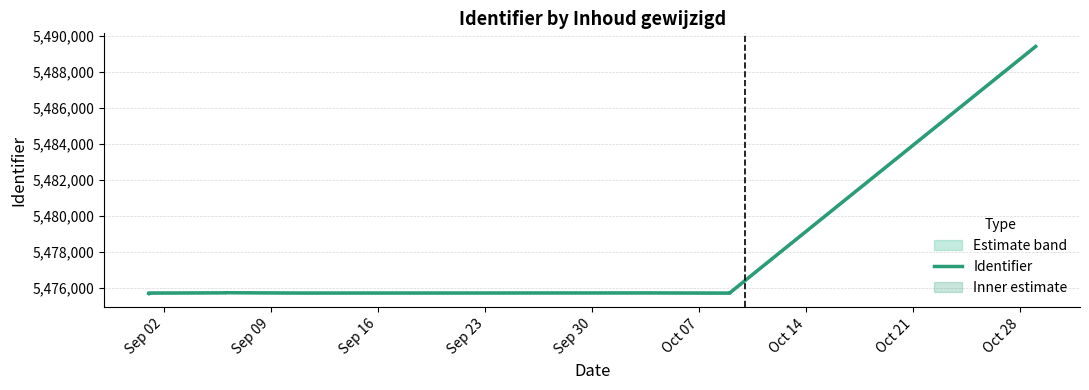

What is the difference between the second highest and second lowest values?

24